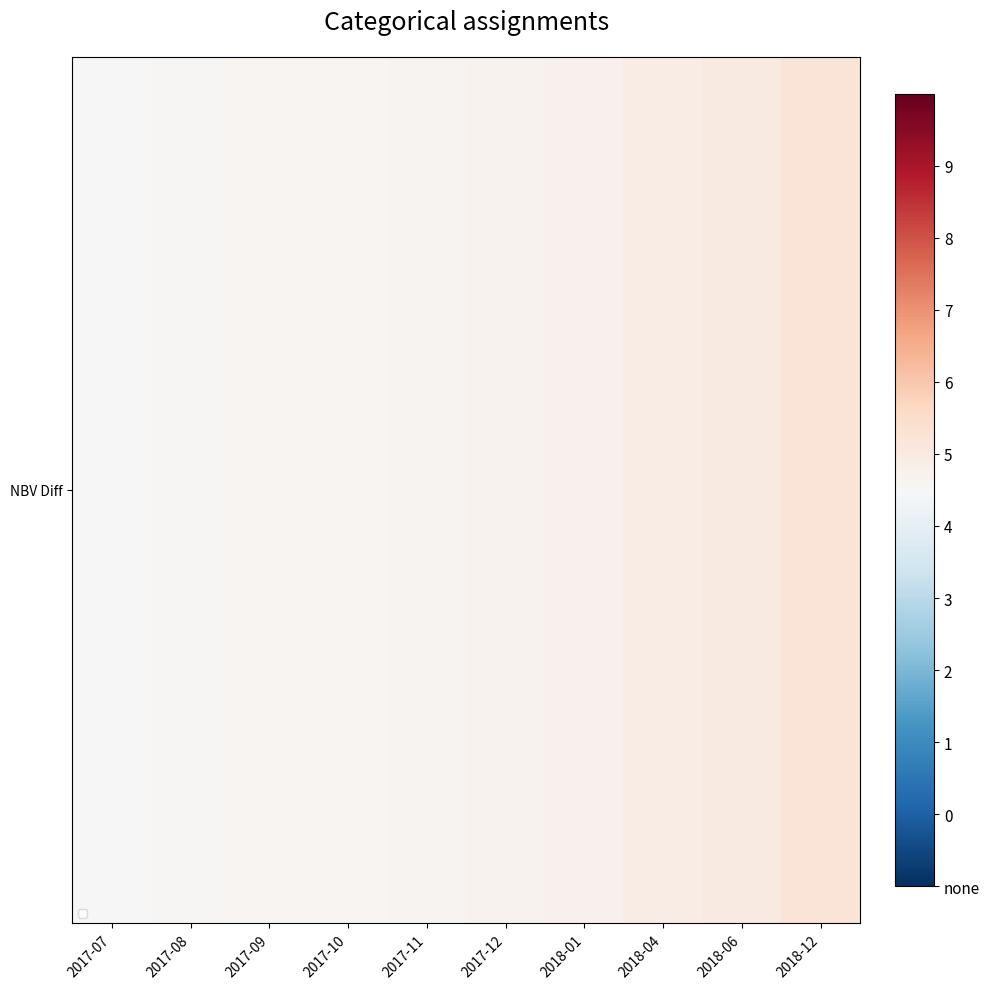

What is the total value across all series at 2017-10?

85829.7